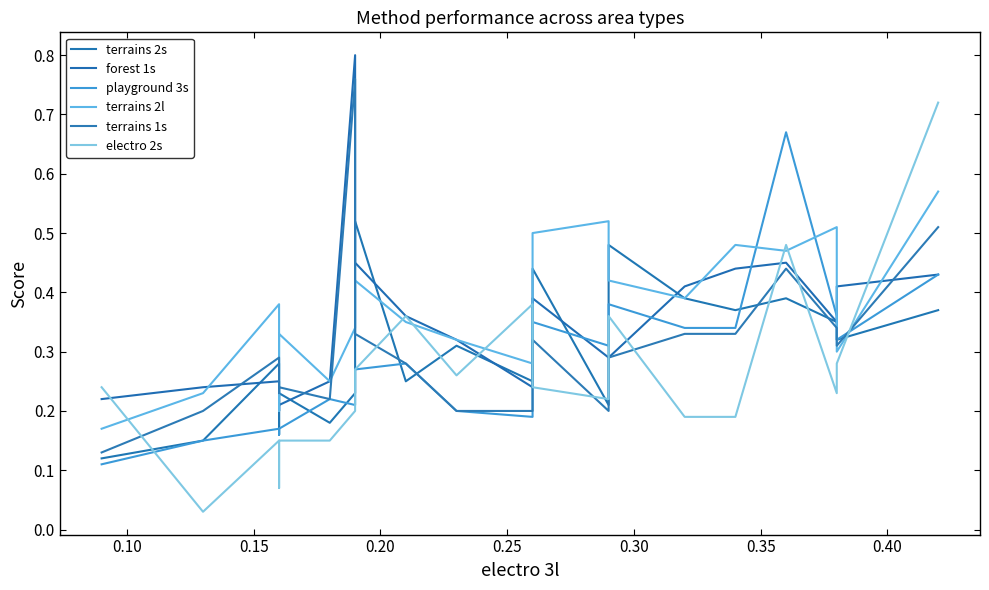

What is the total value across all series at 0.25?

1.3